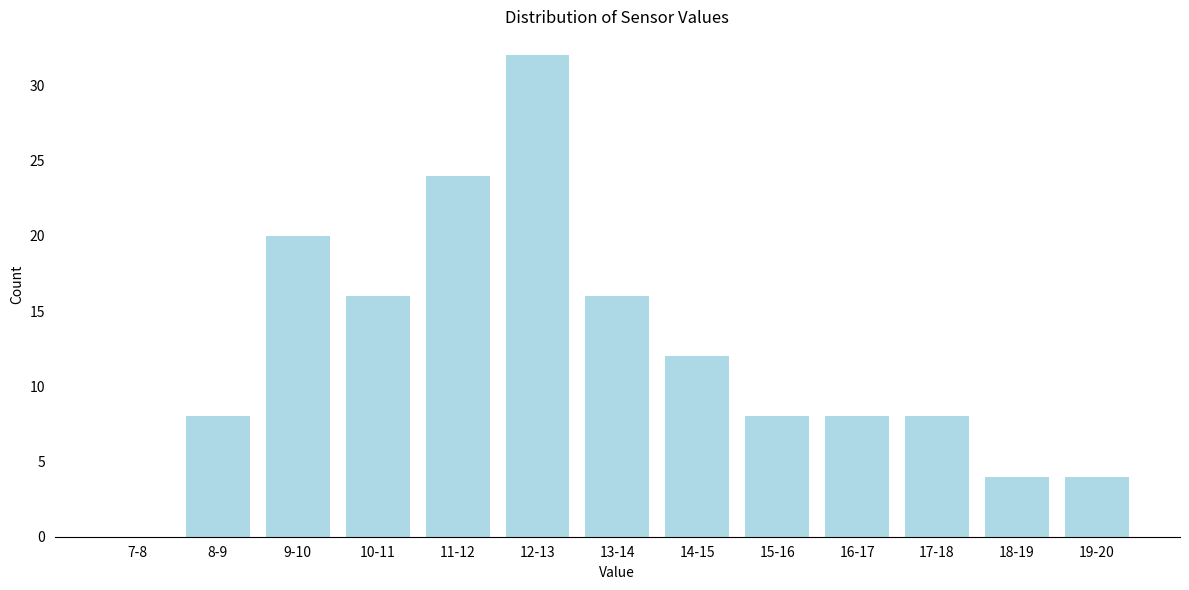

Reading right to left, extract all data points from this chart.

19-20=4	18-19=4	17-18=8	16-17=8	15-16=8	14-15=12	13-14=16	12-13=32	11-12=24	10-11=16	9-10=20	8-9=8	7-8=0